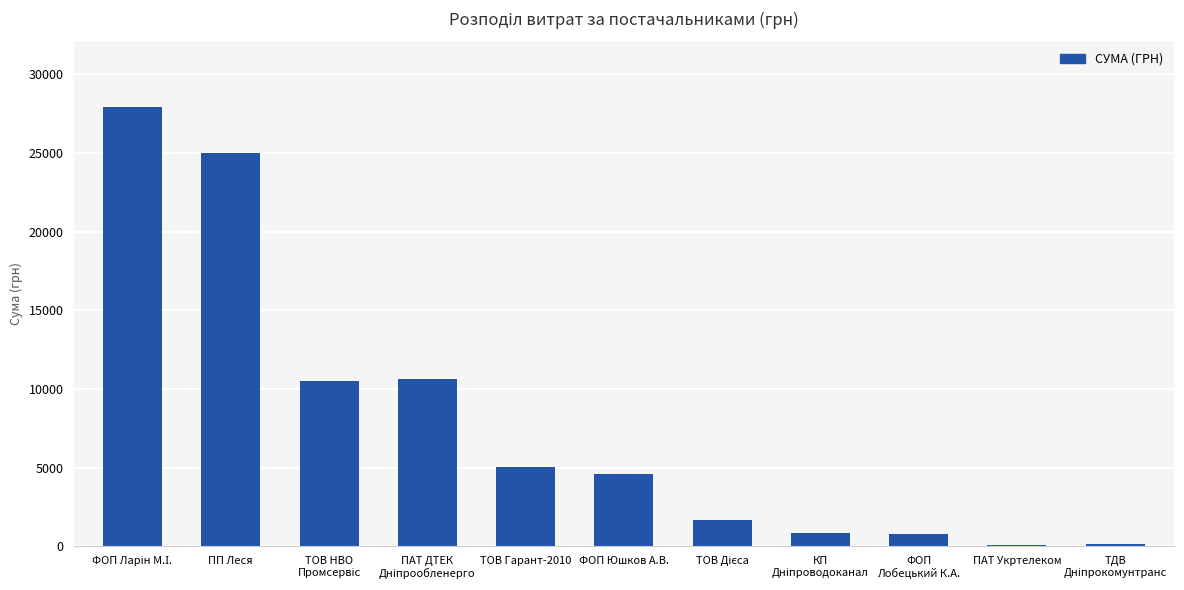

What is the maximum value shown in the chart?

27910.4